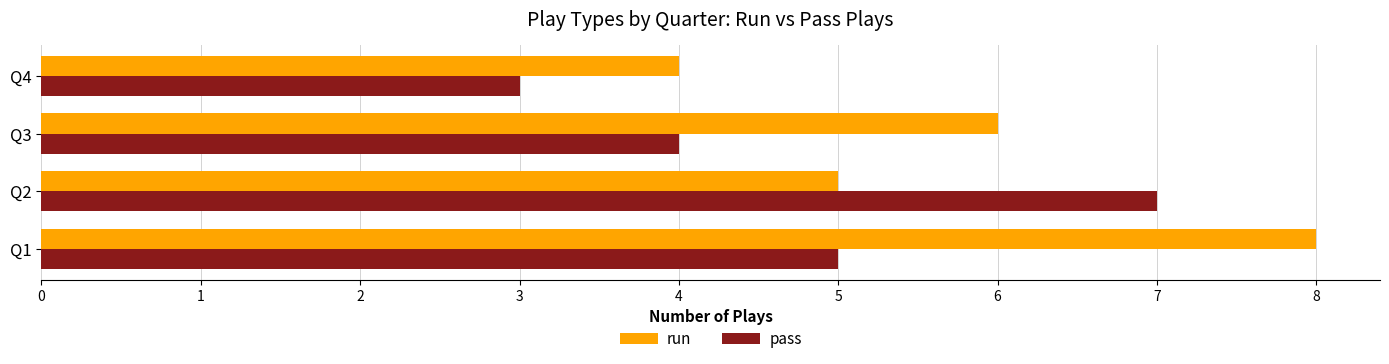

At which category does the chart reach its peak across all series?

Q1